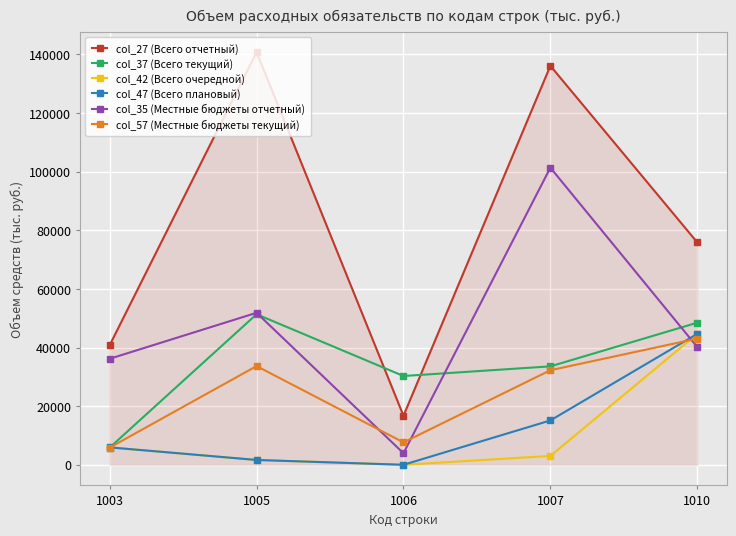

At which category is the sum across all series the highest?

1007